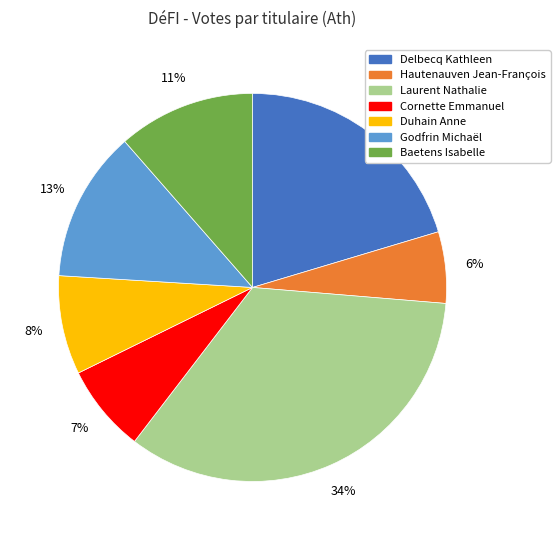

Which has a higher value, Duhain Anne or Baetens Isabelle?

Baetens Isabelle